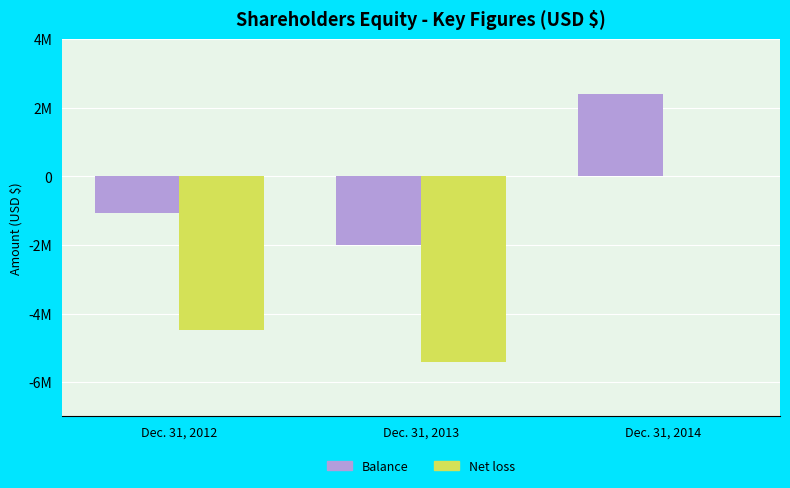

Is the value of Net loss at Dec. 31, 2013 greater than the value of Balance at Dec. 31, 2014?

No